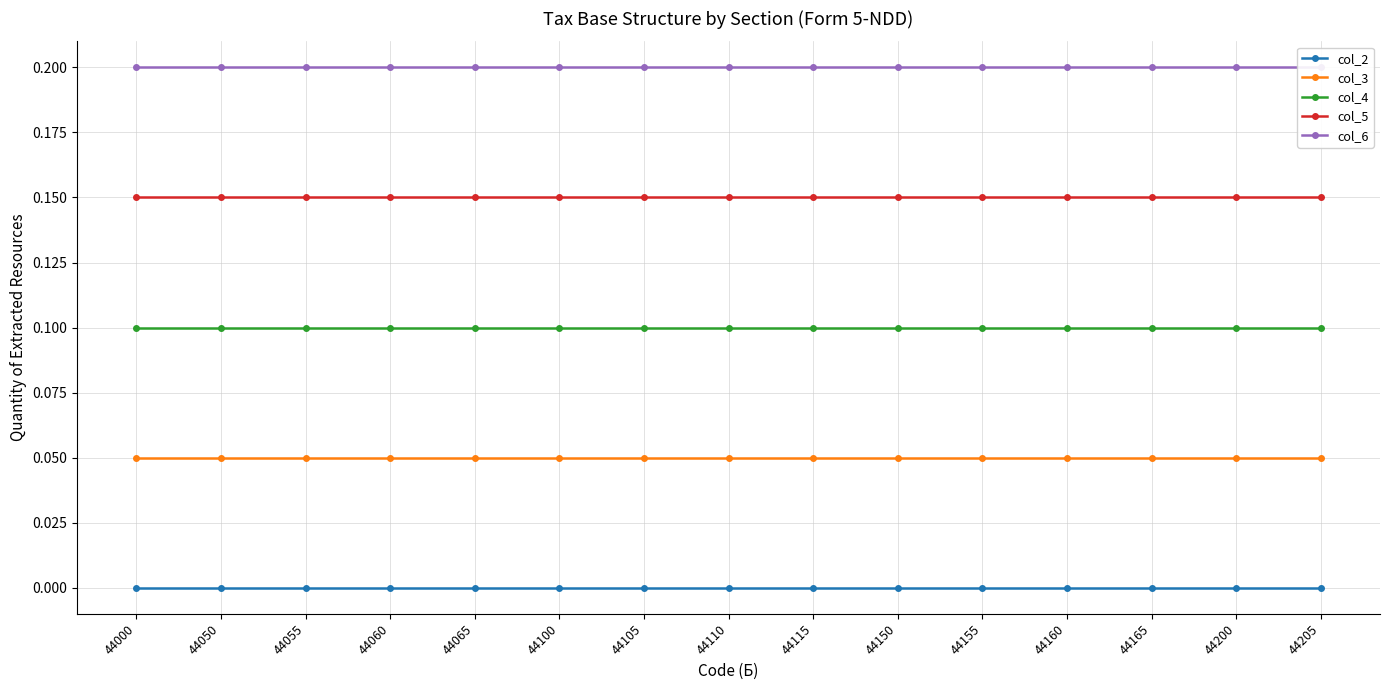

What are all the series names shown in the legend?

col_2, col_3, col_4, col_5, col_6